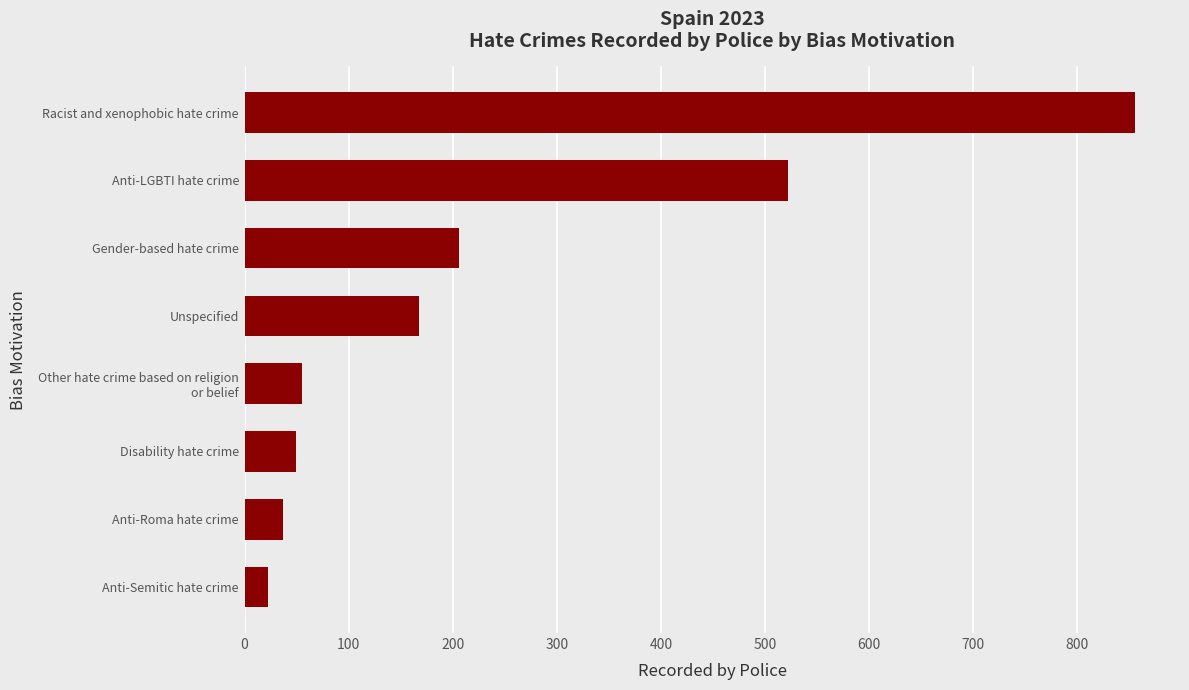

What is the sum of all values?

1916